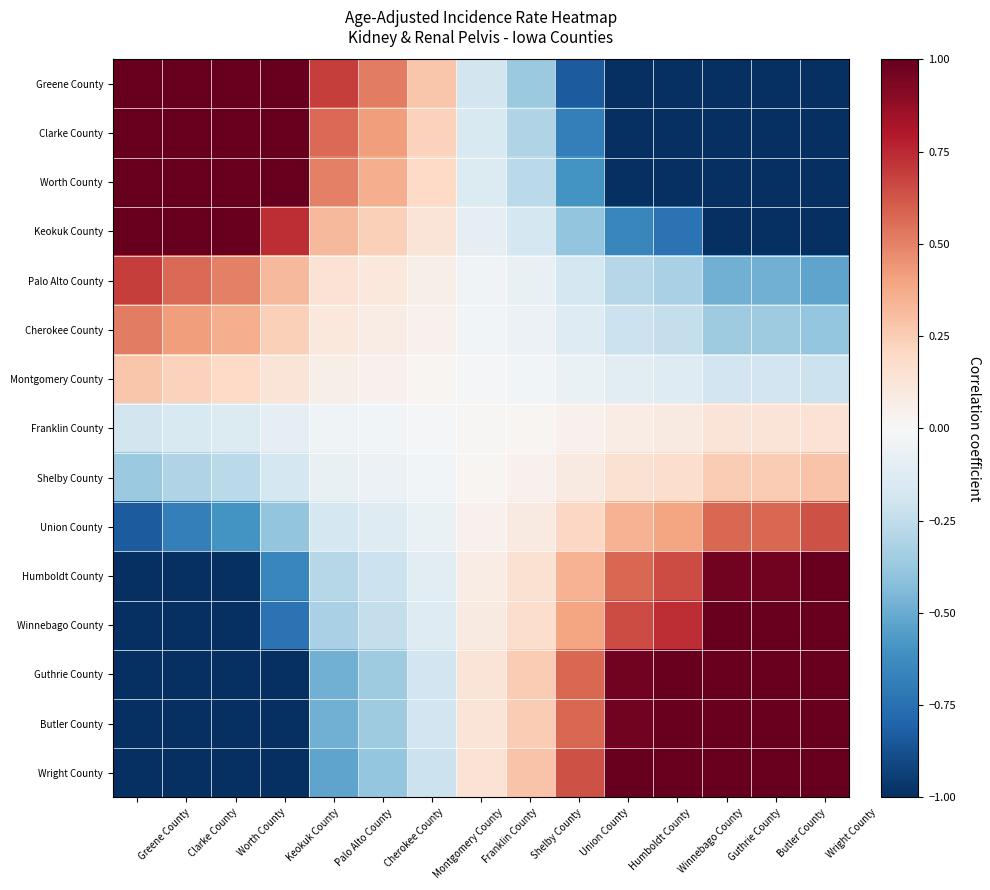

Count the number of data series in this chart.

15